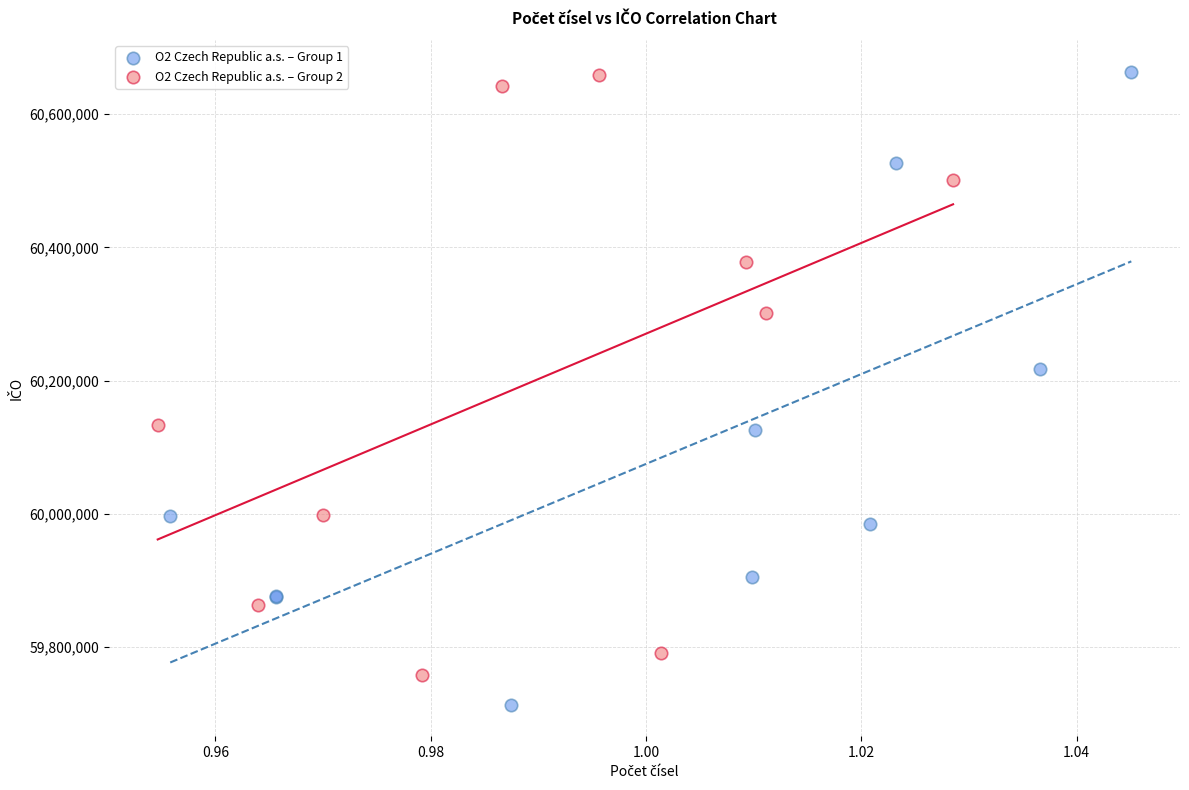

Which series reaches the minimum Y coordinate?

O2 Czech Republic a.s. – Group 1